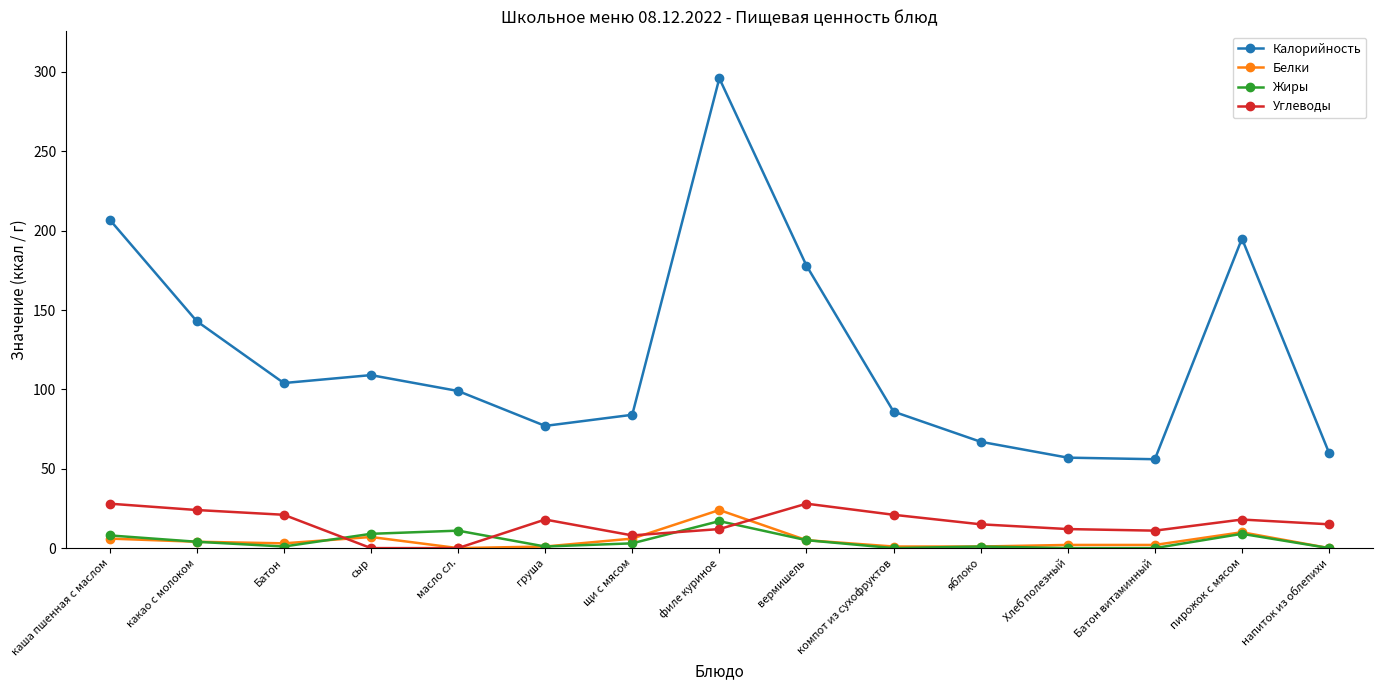

True or false: Калорийность and Углеводы cross at least once.

False